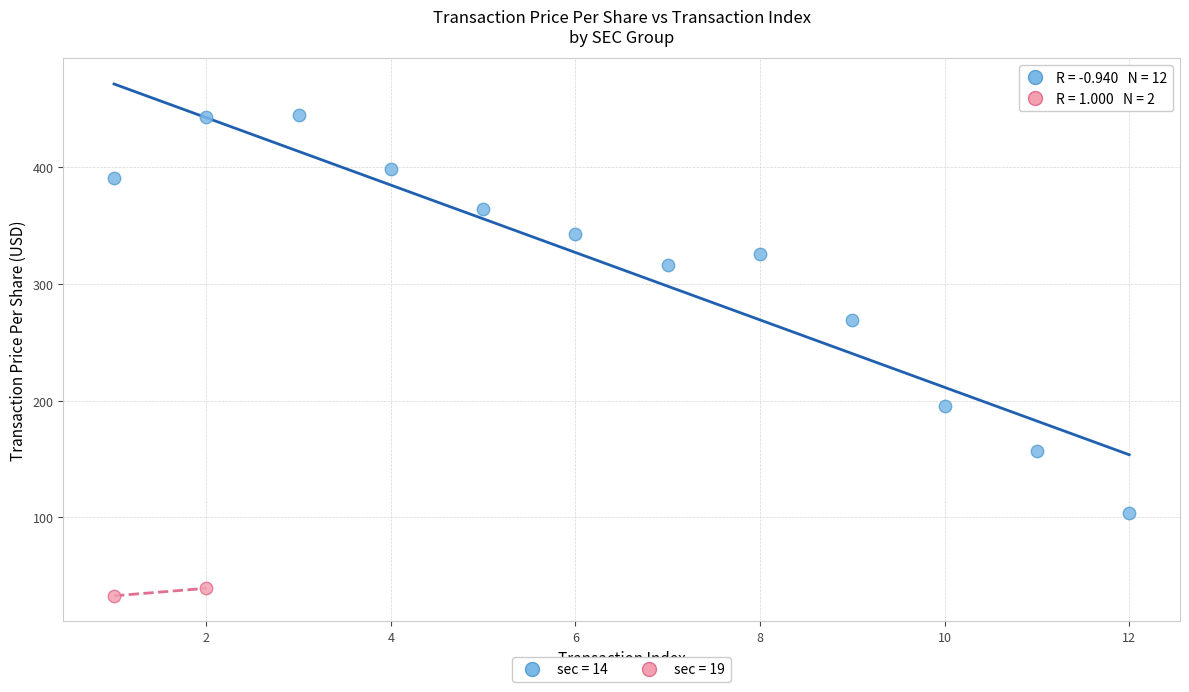

What are all the series names shown in the legend?

sec = 14, sec = 19